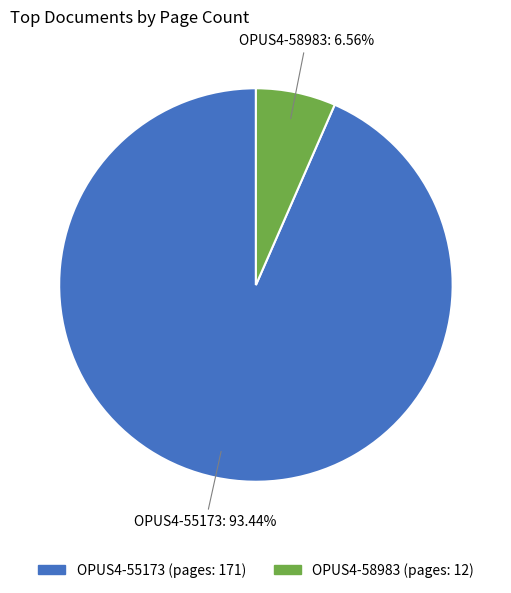

The OPUS4-58983 slice represents 7% of the pie. True or false?

True